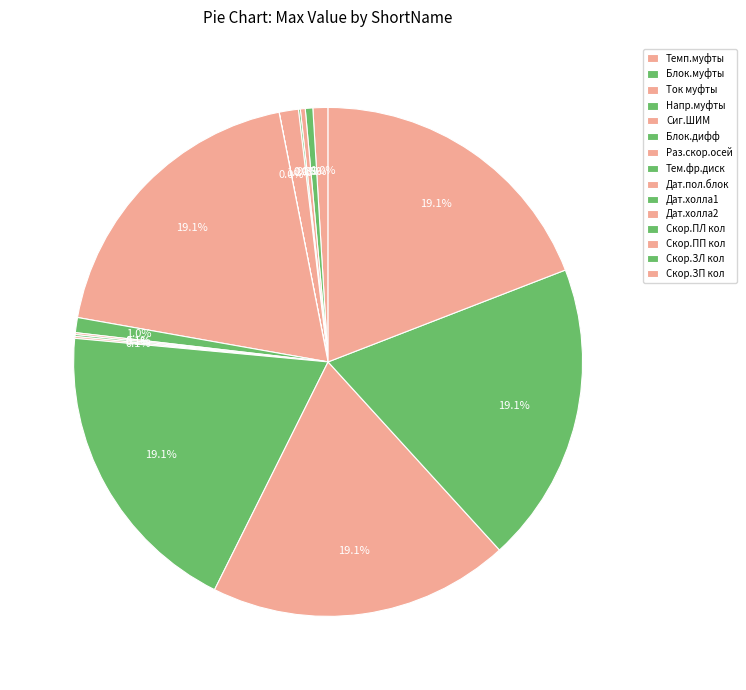

Count the number of slices in the pie.

15